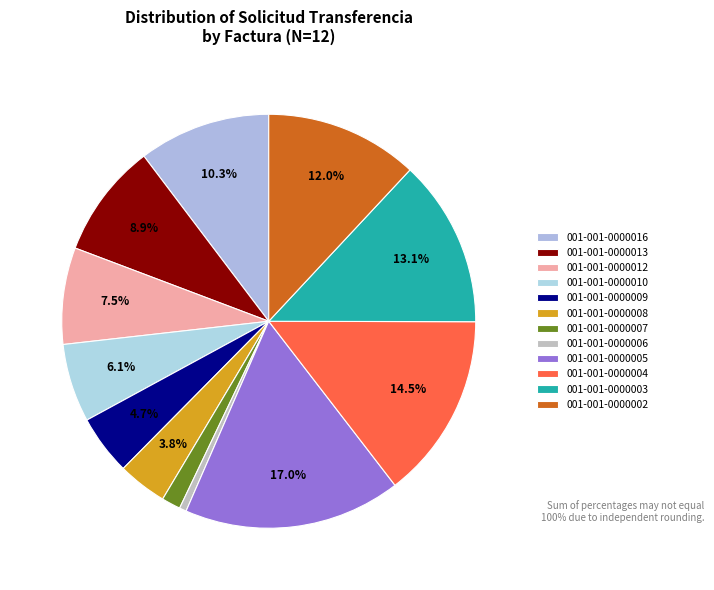

How many segments does this pie chart have?

12